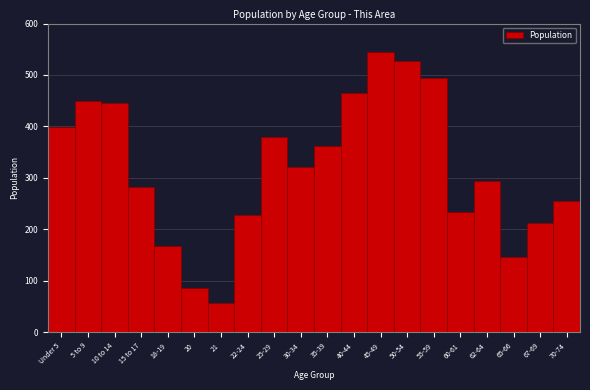

Reading right to left, list all the values displayed in this chart.

255	212	146	294	233	494	527	544	465	362	322	379	228	57	86	167	282	446	450	399